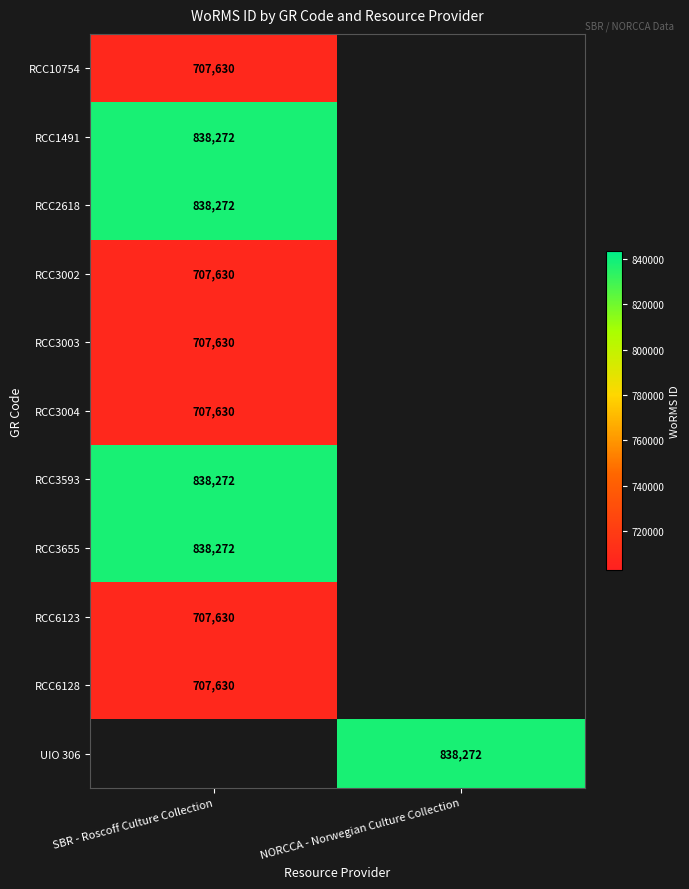

Is the value of RCC2618 at SBR - Roscoff Culture Collection greater than the value of RCC3002 at SBR - Roscoff Culture Collection?

Yes